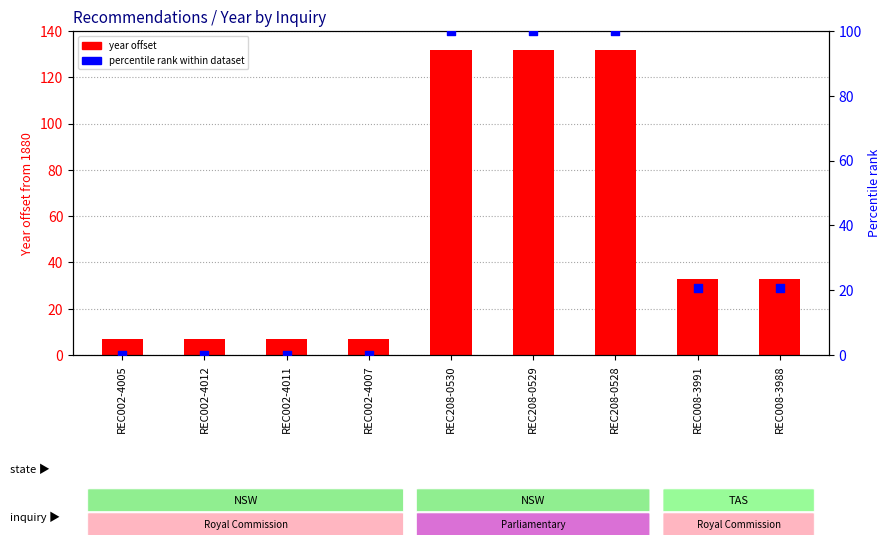

Which series contains the highest Y value?

Year (offset from 1880)